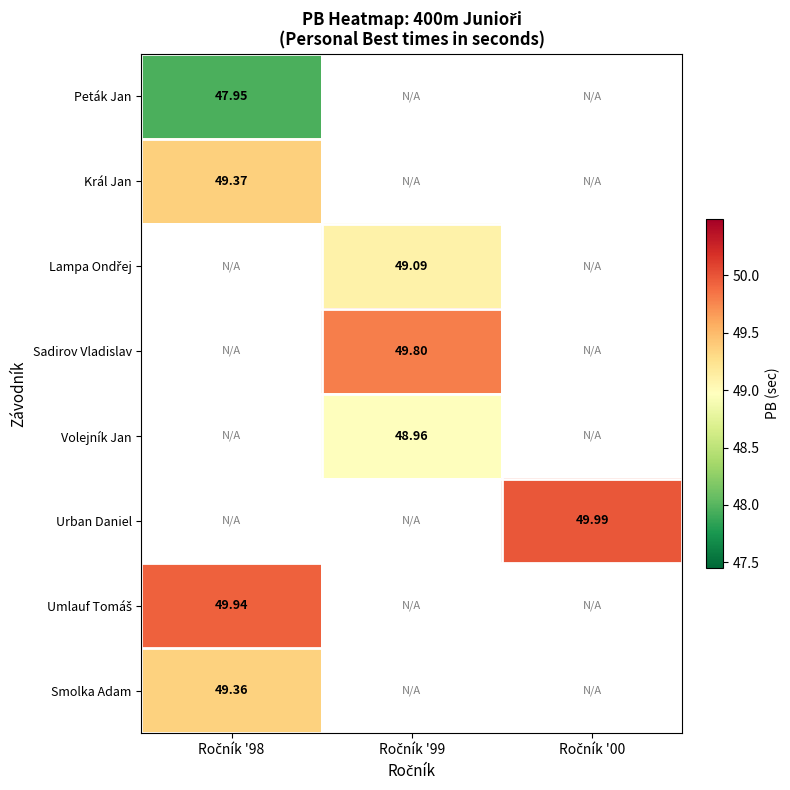

At how many categories does at least one series exceed 49?

3